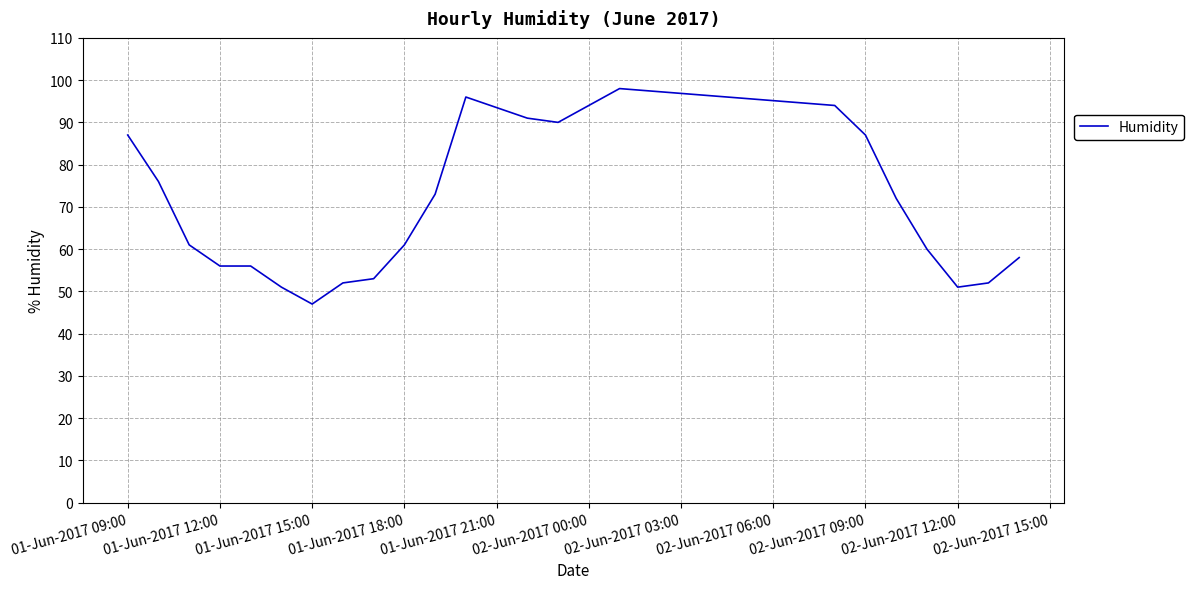

What is the difference between the maximum and minimum values?

51